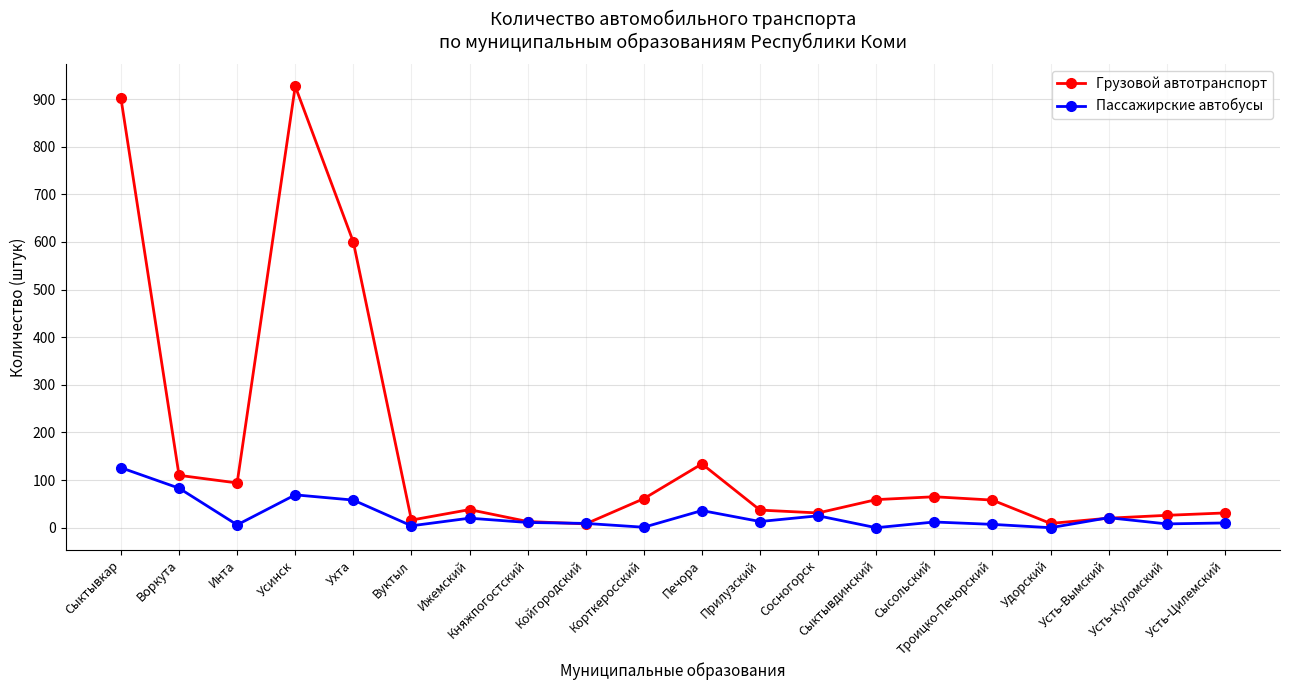

At which category does Пассажирские автобусы reach its first local peak?

Усинск